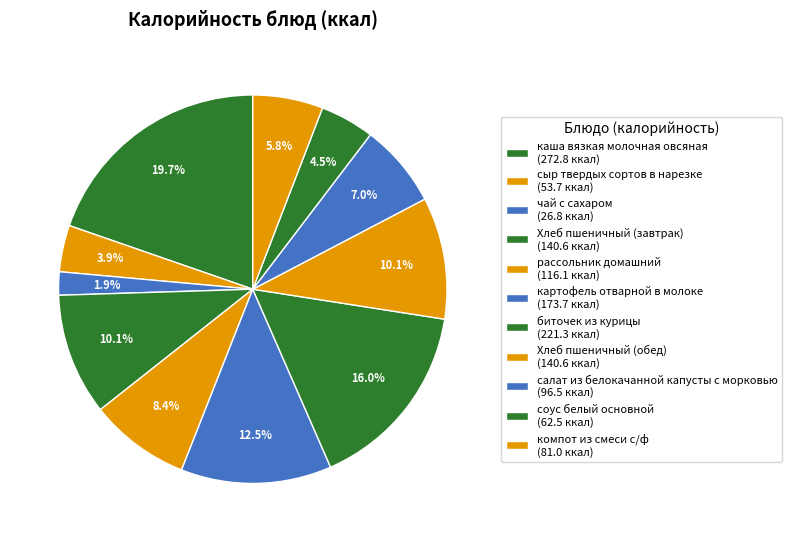

Between компот из смеси с/ф and соус белый основной, which is larger?

компот из смеси с/ф